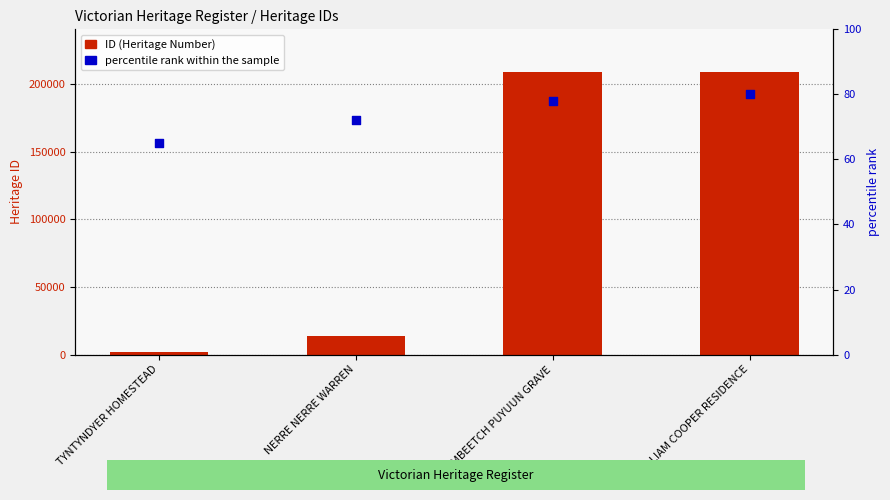

What are all the series names shown in the legend?

ID (Heritage Number), percentile rank within the sample